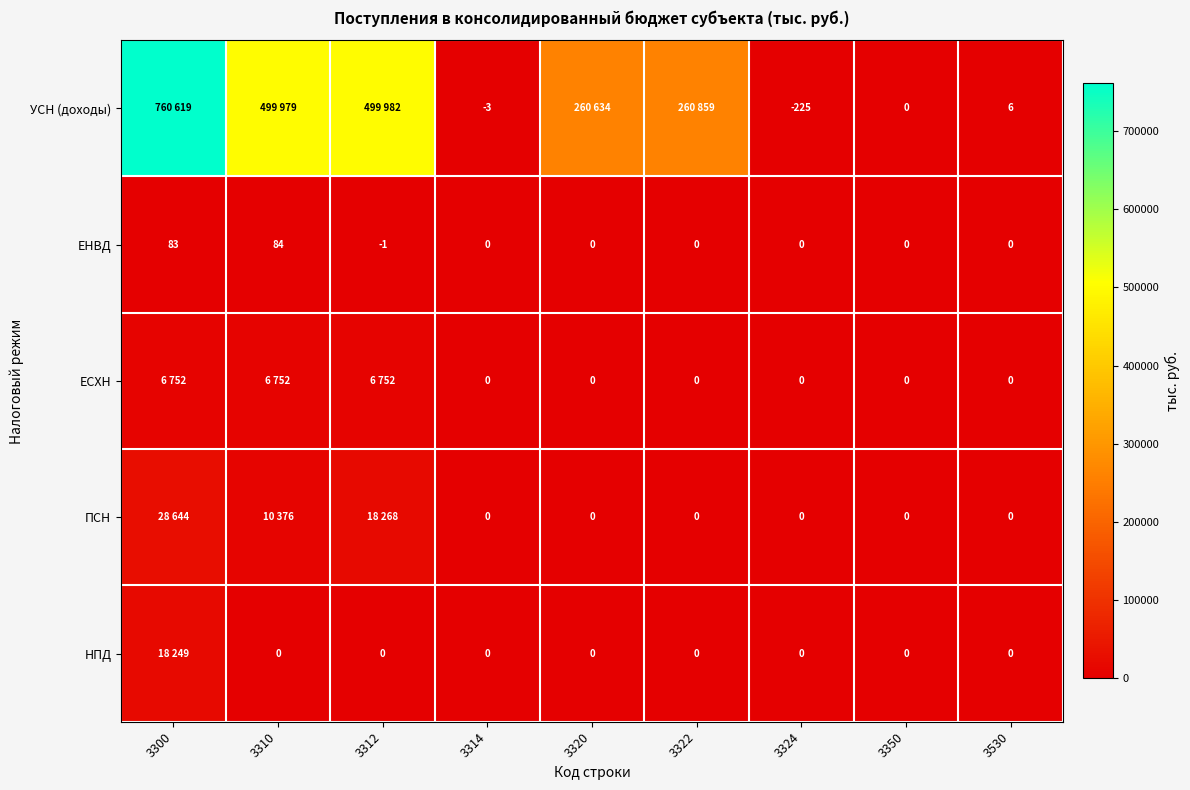

What is the spread (max minus min) of values at 3322?

260859